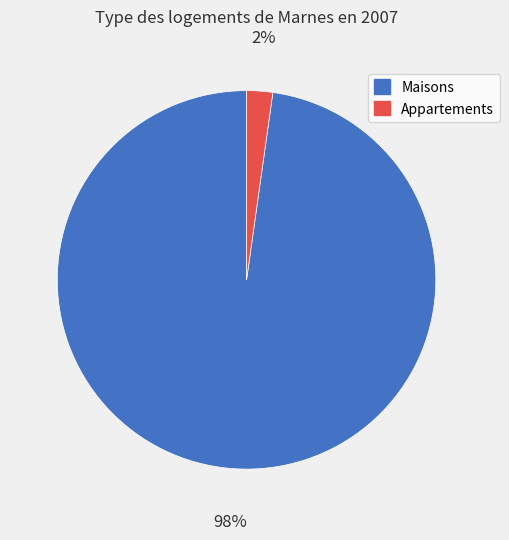

How many slices are in this pie chart?

2